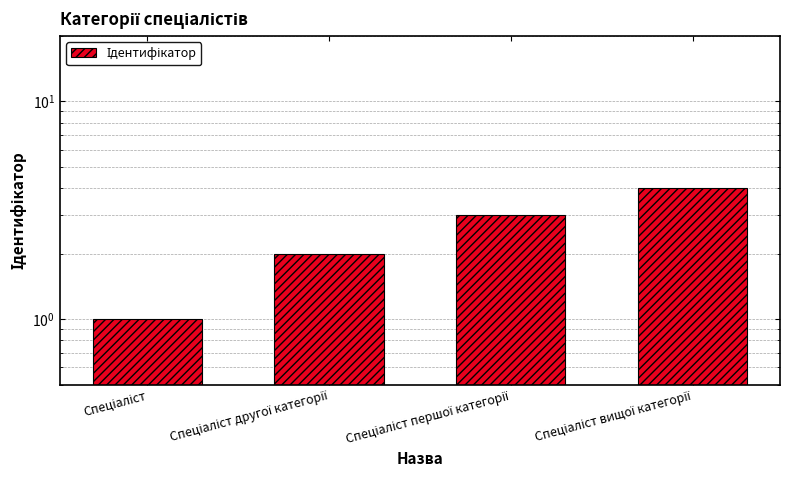

Does the chart contain stacked bars?

No